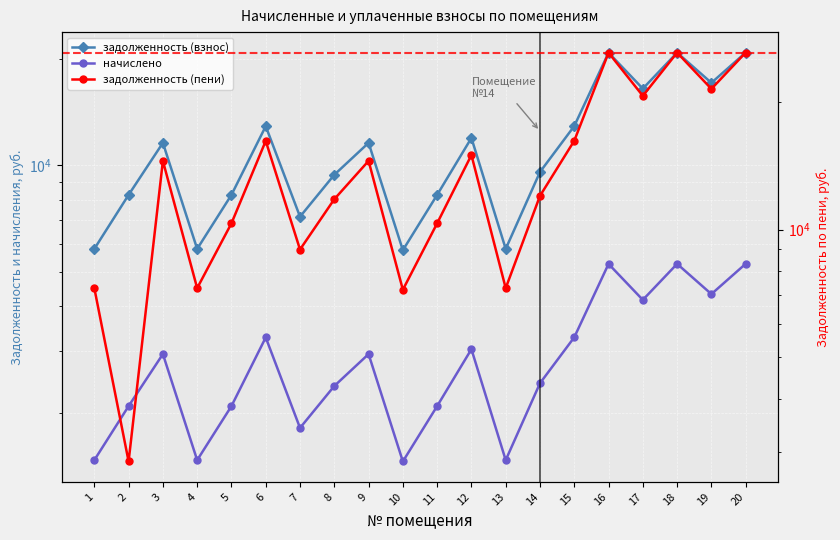

What is the maximum value shown in the chart?

26105.1